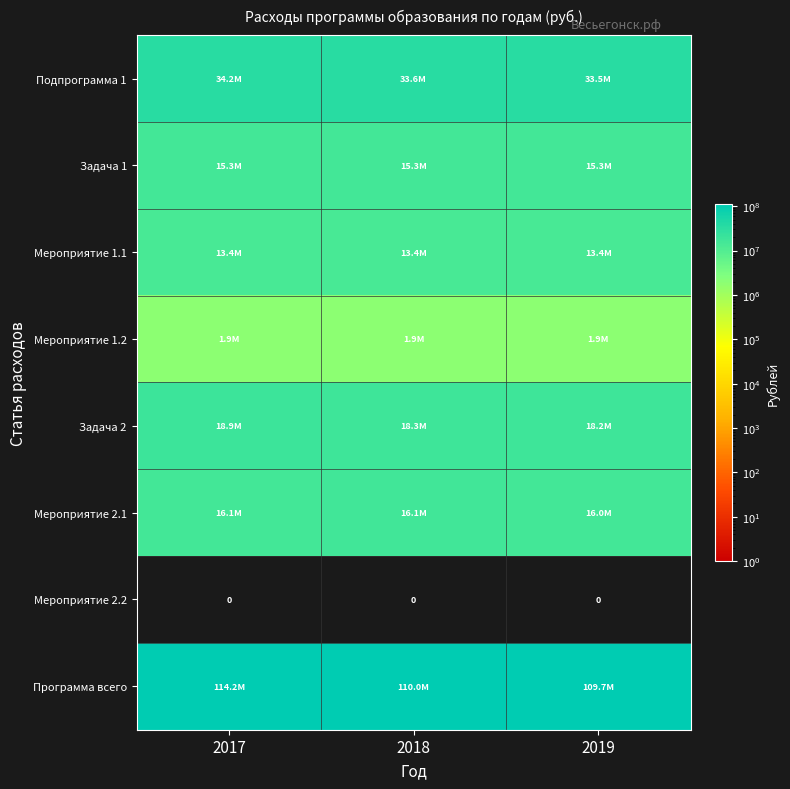

List the labels in order of Задача 2 value, largest first.

2017, 2018, 2019